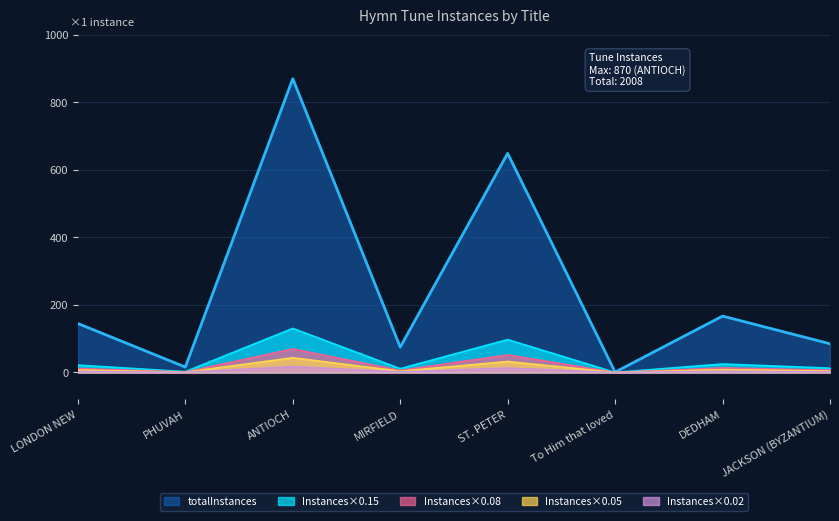

What is the ratio of the value at ST. PETER to the value at JACKSON (BYZANTIUM)?

7.6